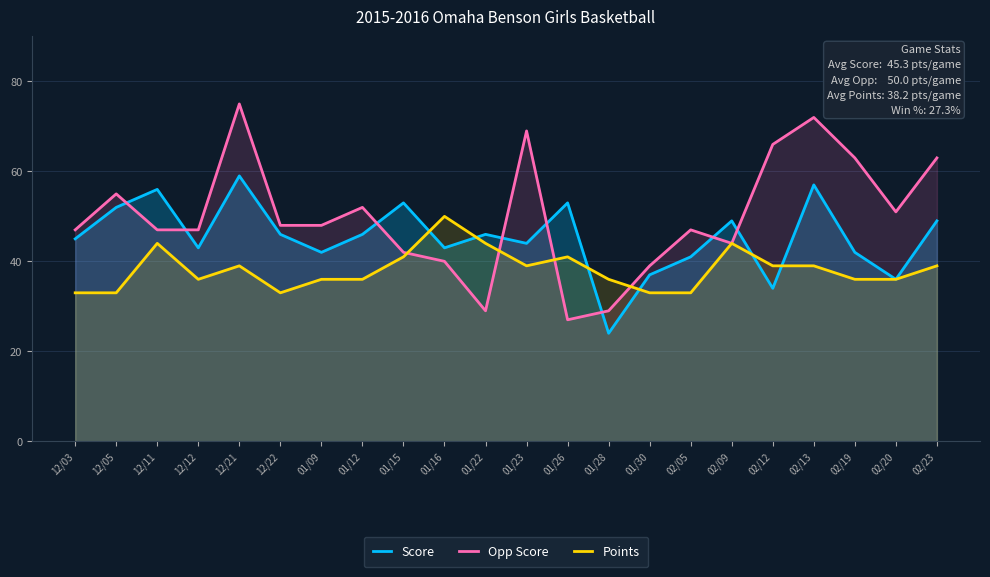

How many distinct data groups are displayed?

3